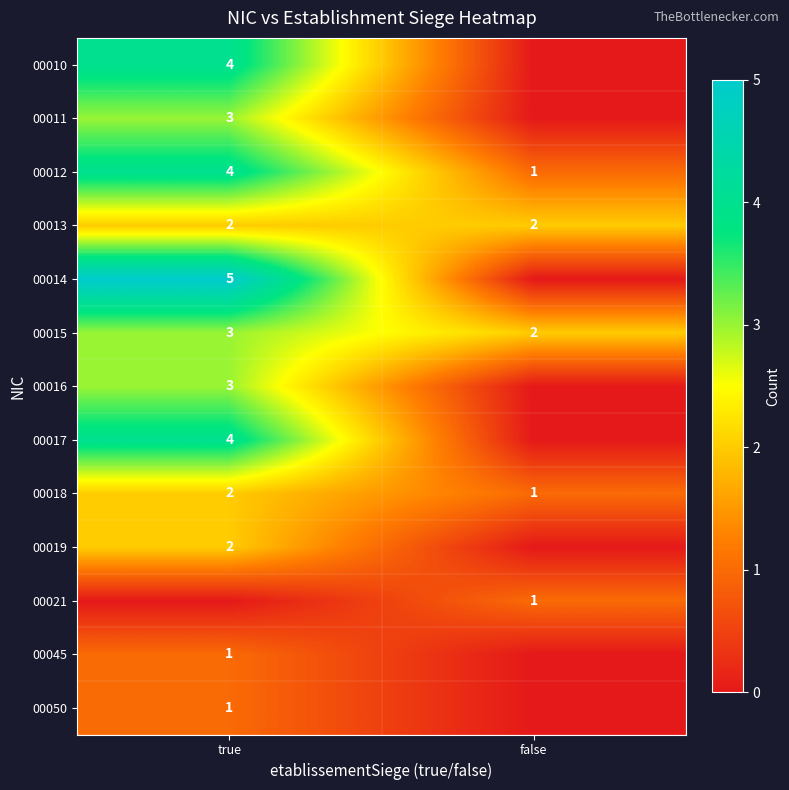

At which category is the sum across all series the highest?

true